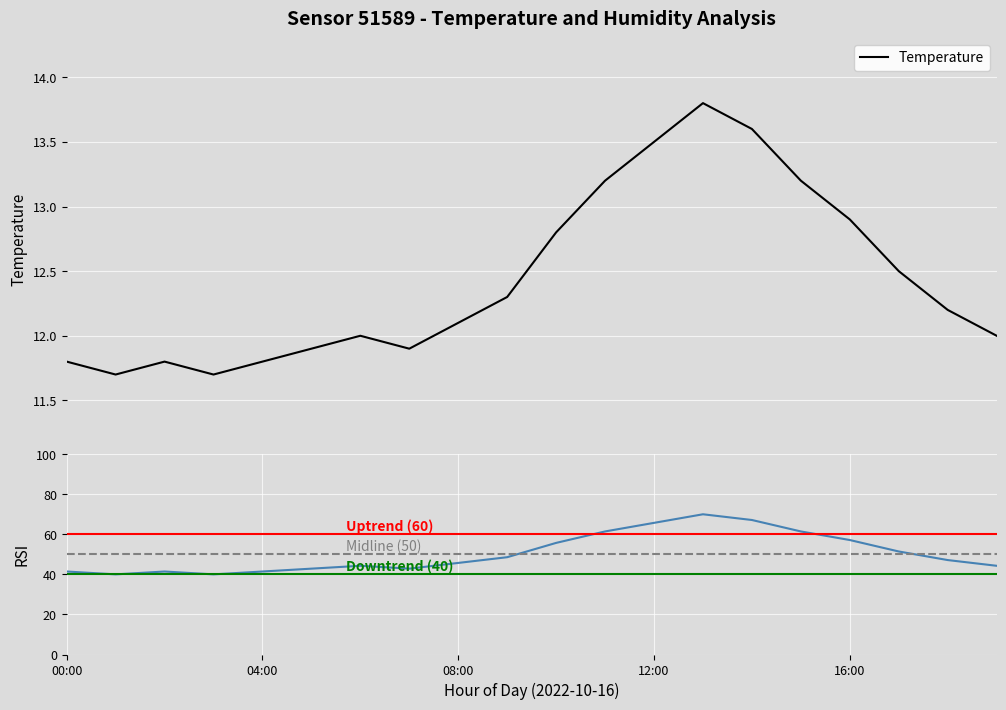

What is the average value?

12.4